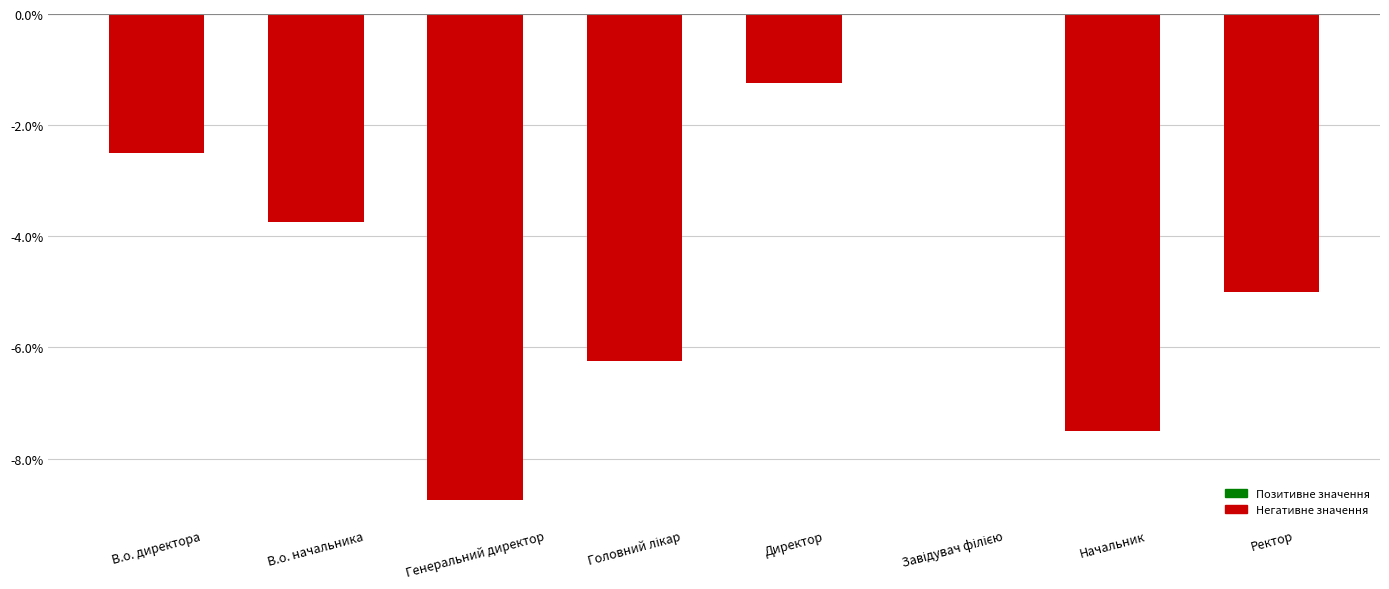

The chart shows a value of -3.8 at В.о. начальника. True or false?

True